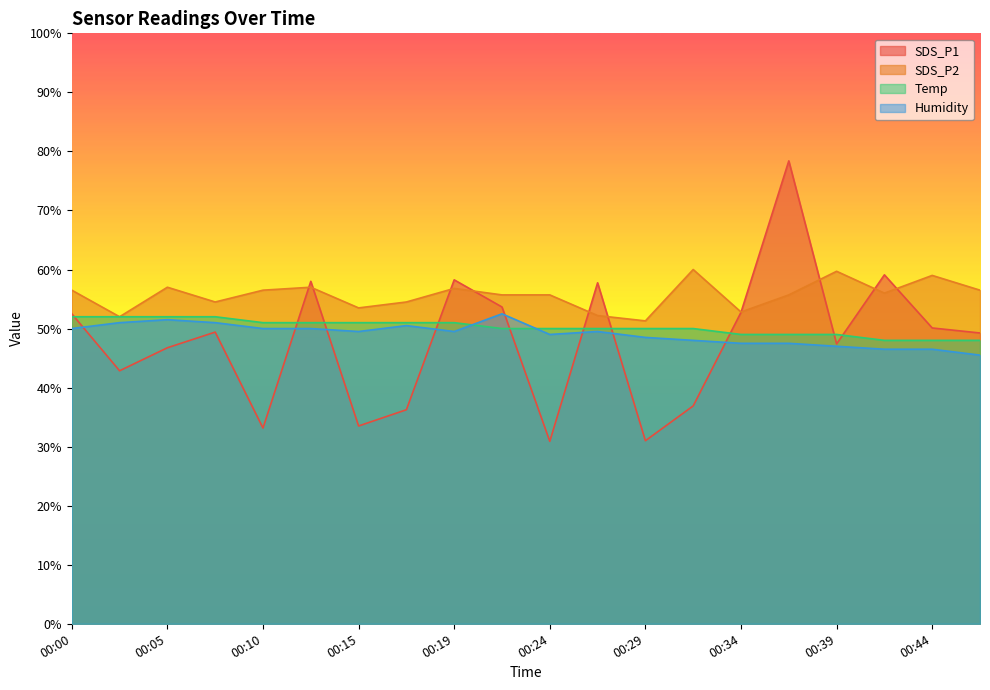

True or false: Temp and SDS_P2 cross at least once.

False